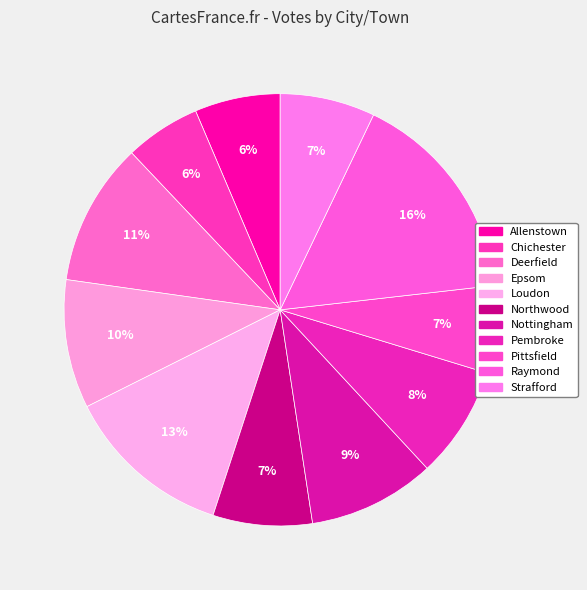

What is the total percentage of Epsom and Deerfield?

20.3%